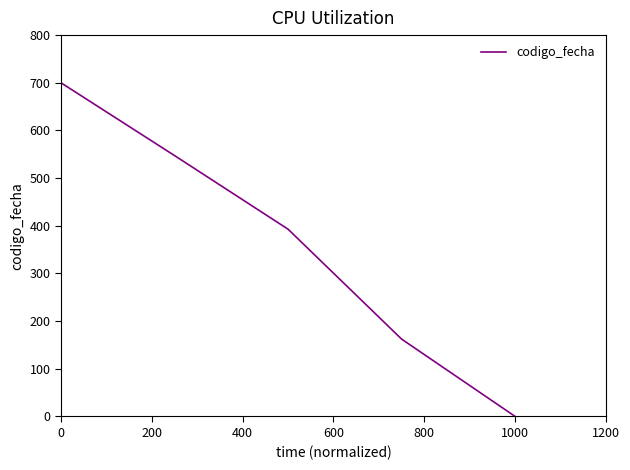

True or false: there are more than 1 points higher than both neighbors.

False